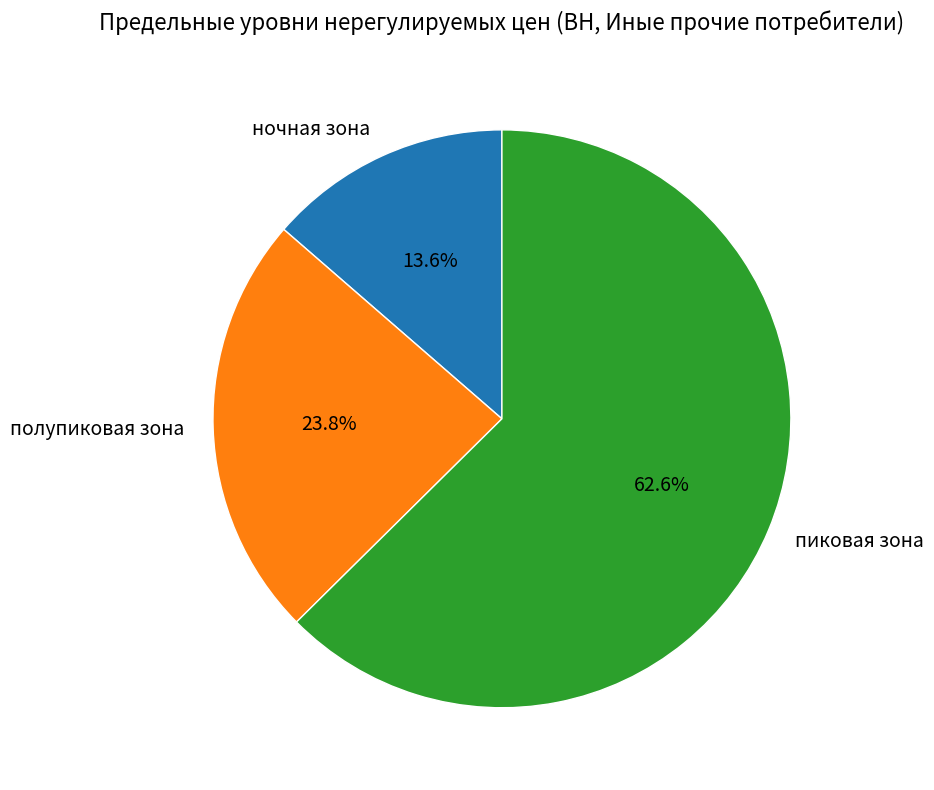

True or false: полупиковая зона accounts for 10% of the total.

False